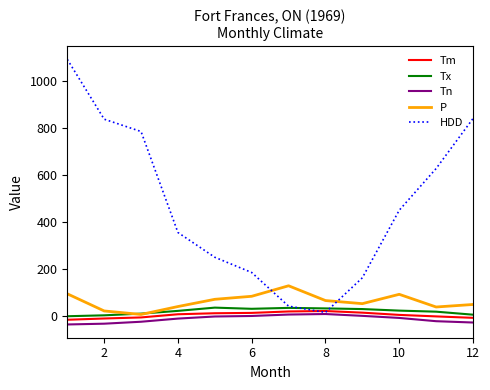

How many distinct data groups are displayed?

5